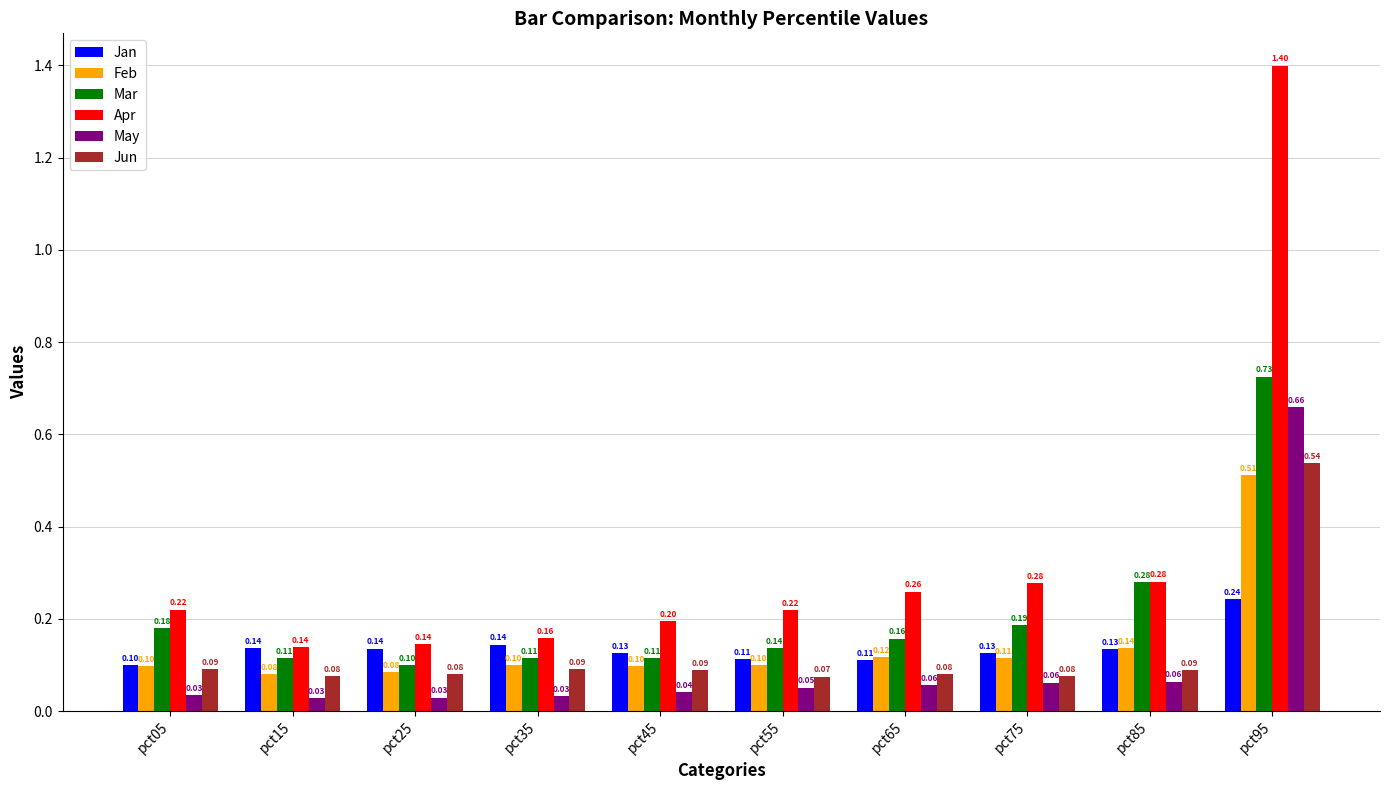

Between pct25 and pct95, which series saw the biggest shift?

Apr